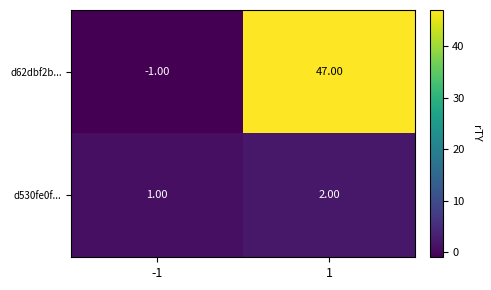

What is the sum of the d530fe0f... values at 1 and -1?

3